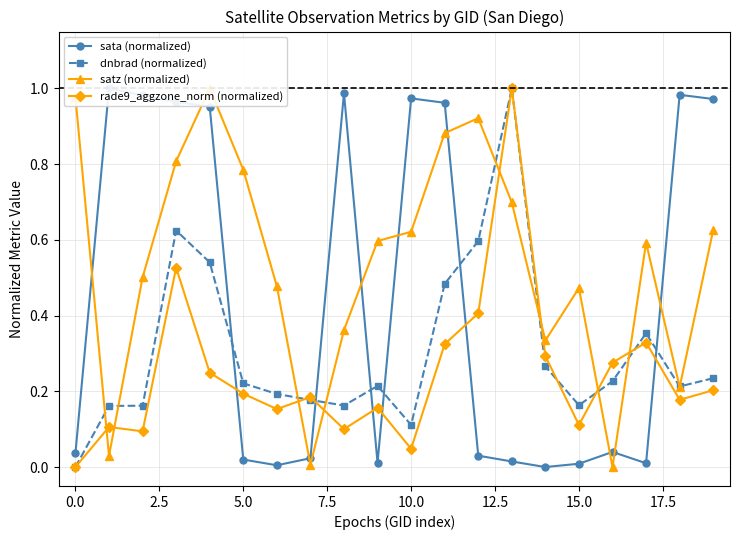

After their last crossing, which series has the higher values: satz (normalized) or sata (normalized)?

sata (normalized)